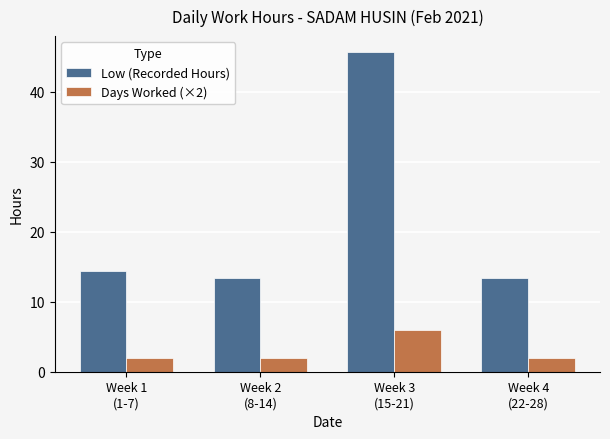

What is the total value across all series at Week 3
(15-21)?

51.6